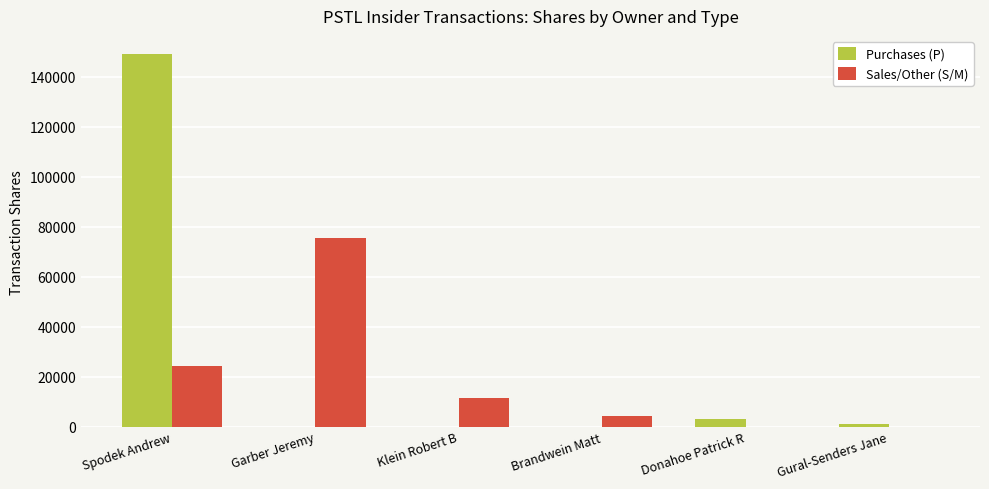

Which series has the largest range (max minus min)?

Purchases (P)